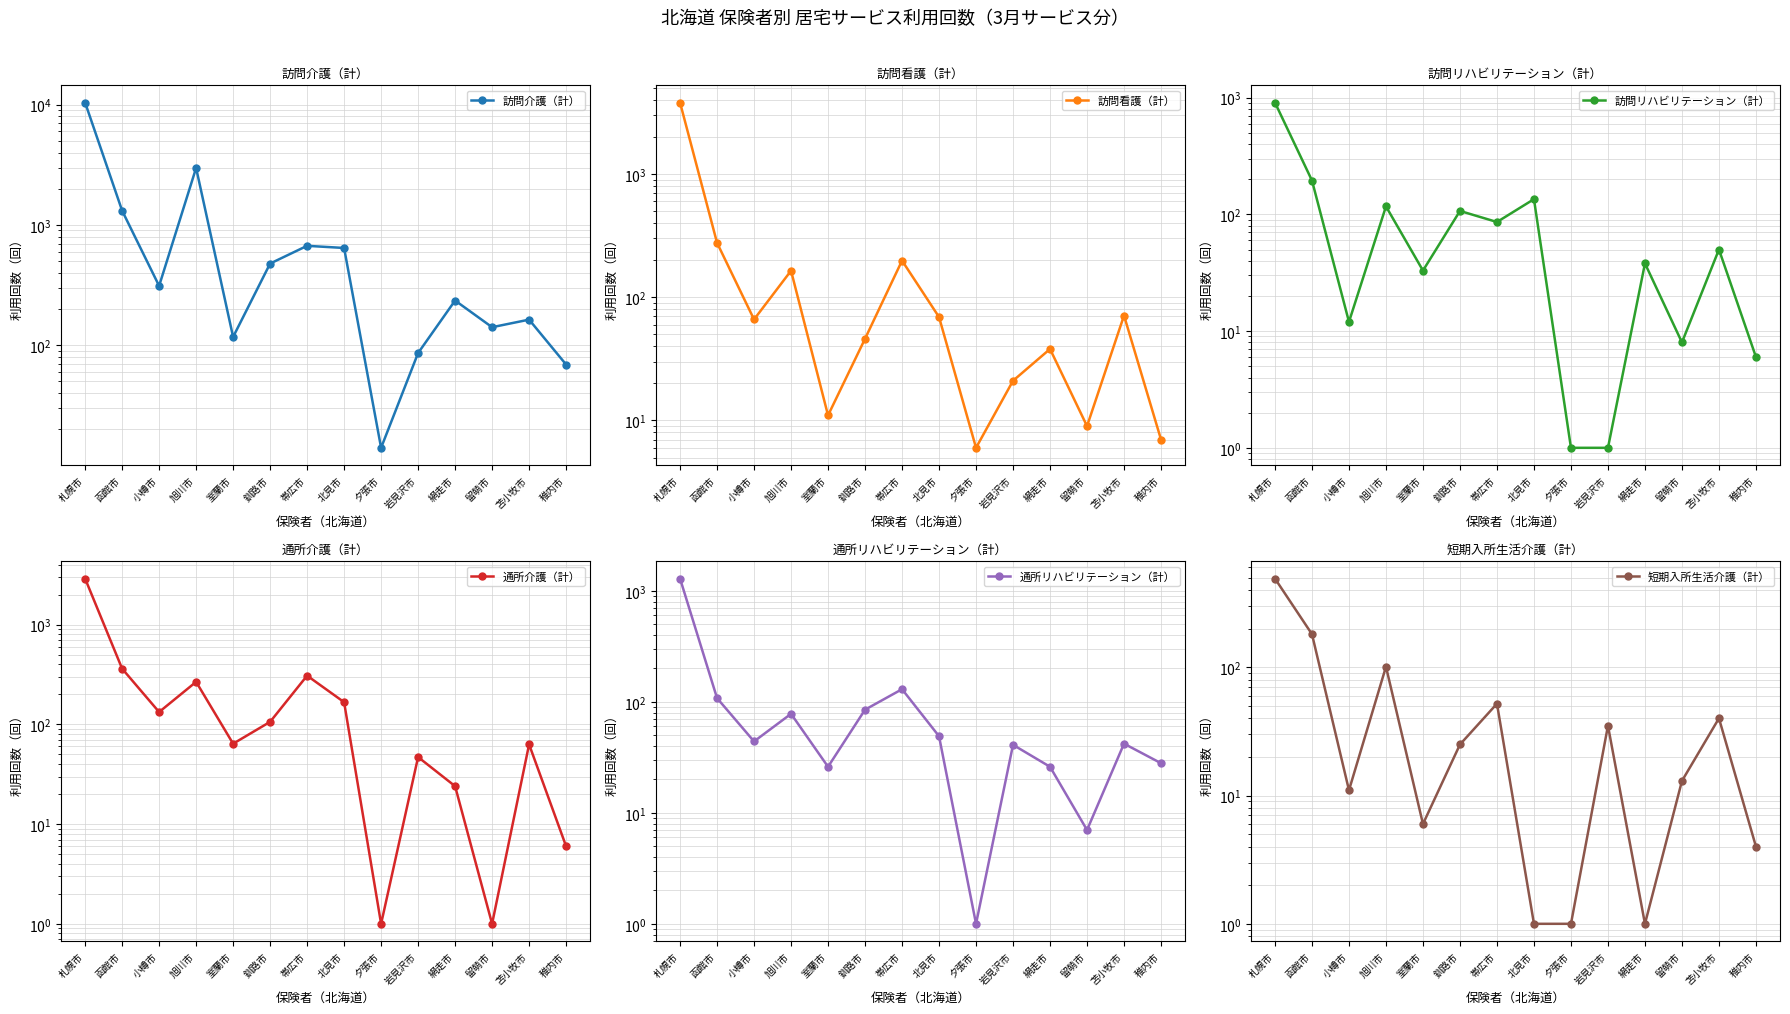

The value of 訪問看護（計） at 稚内市 is 11. True or false?

False